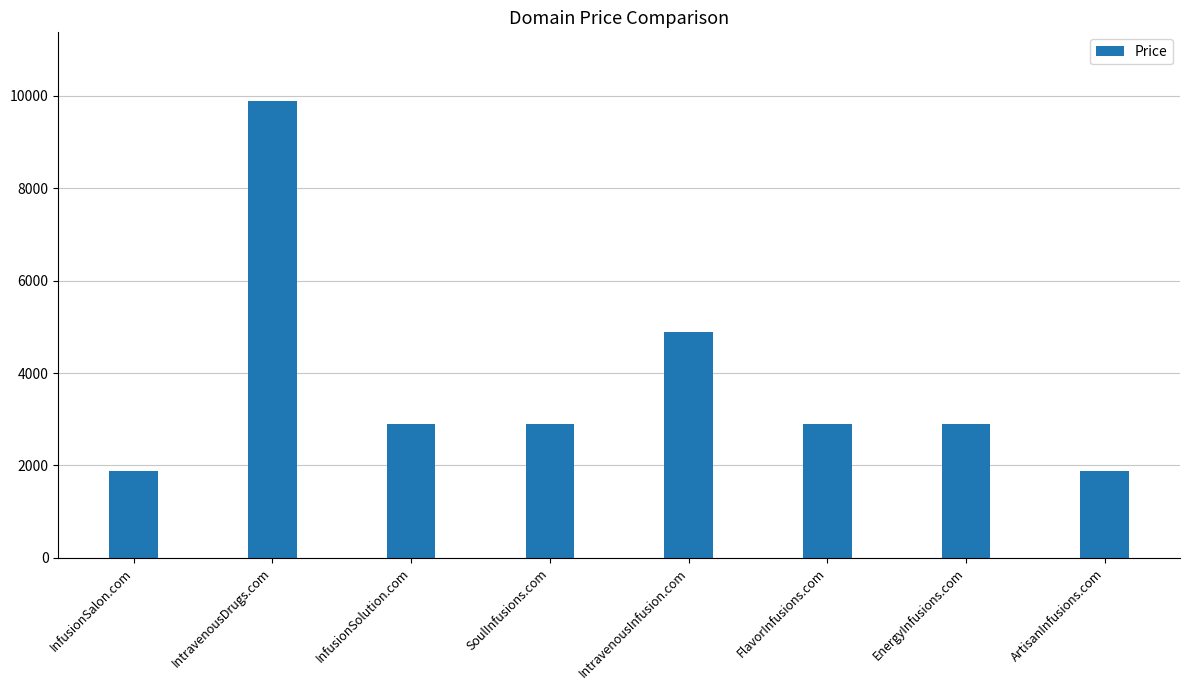

True or false: the data shows 1888 at InfusionSalon.com.

True